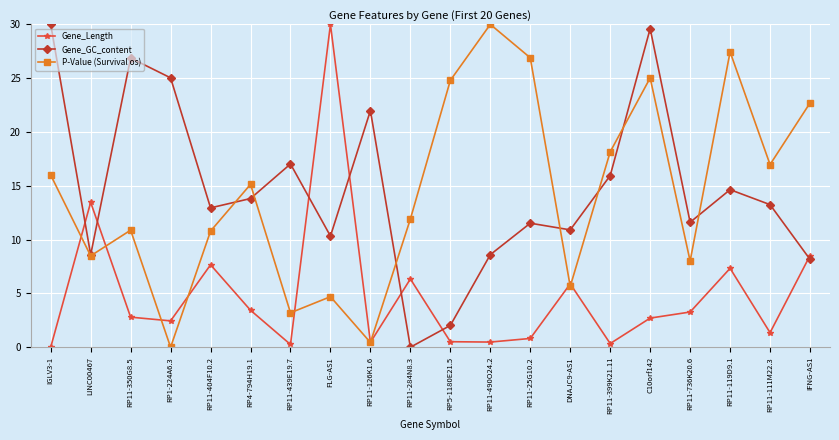

What is the spread (max minus min) of values at FLG-AS1?

25.3